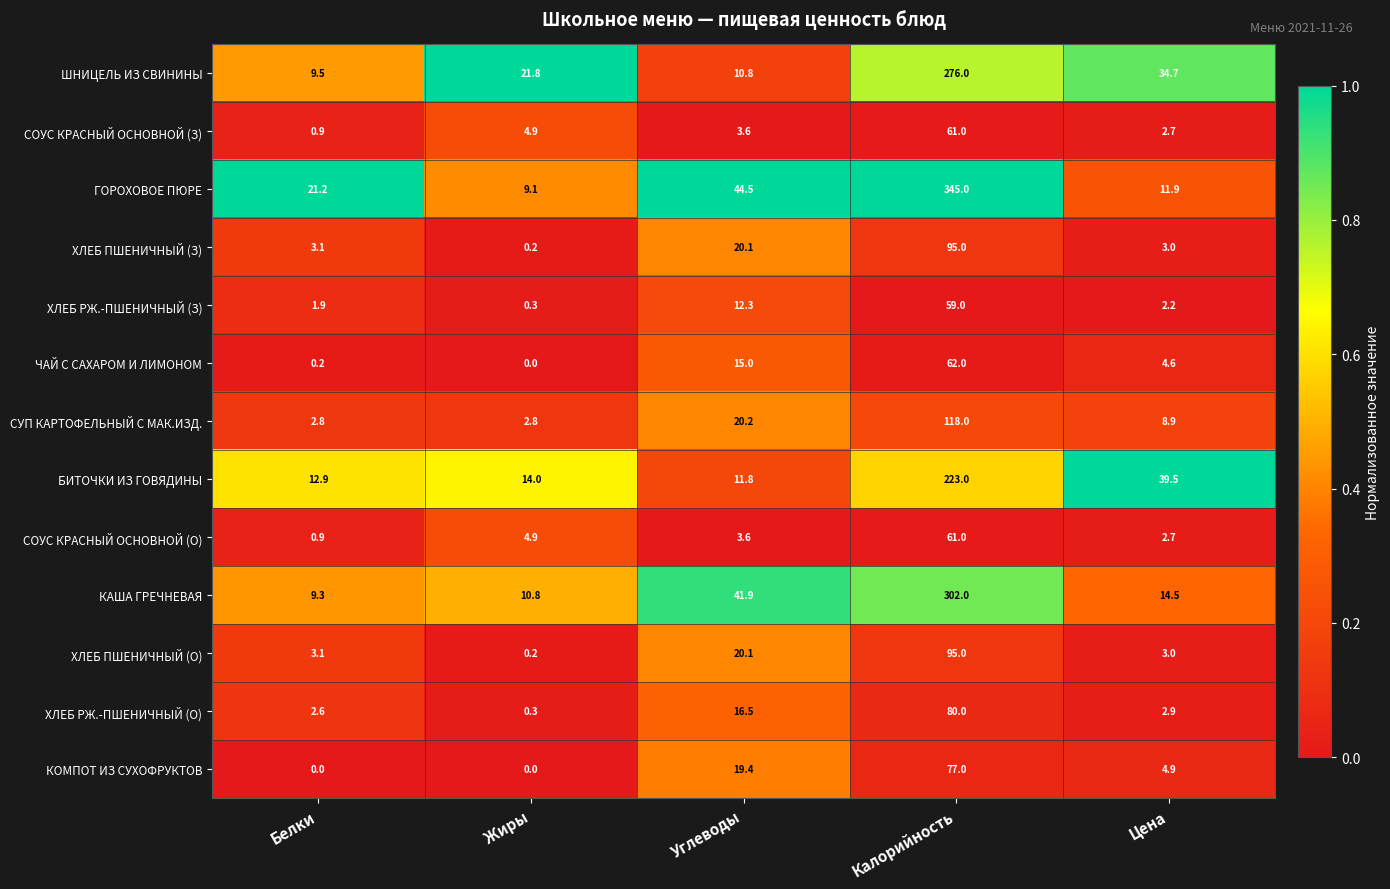

At which label does ХЛЕБ ПШЕНИЧНЫЙ (О) first exceed 3?

Белки